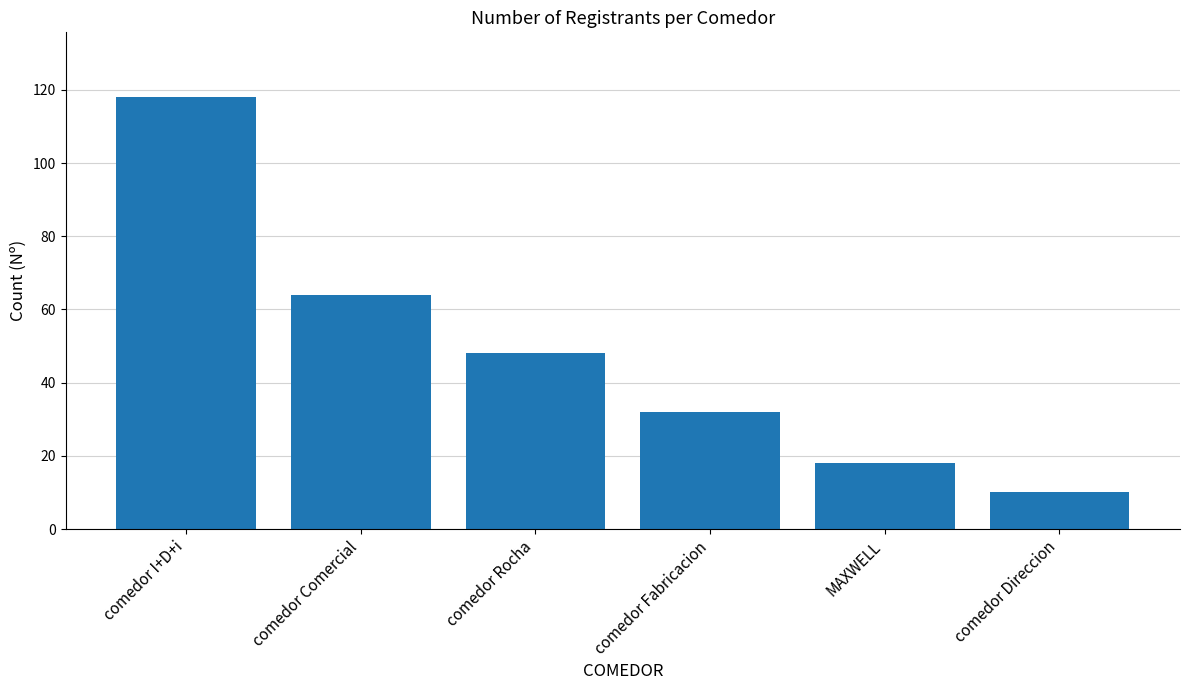

What position from the left is MAXWELL?

5